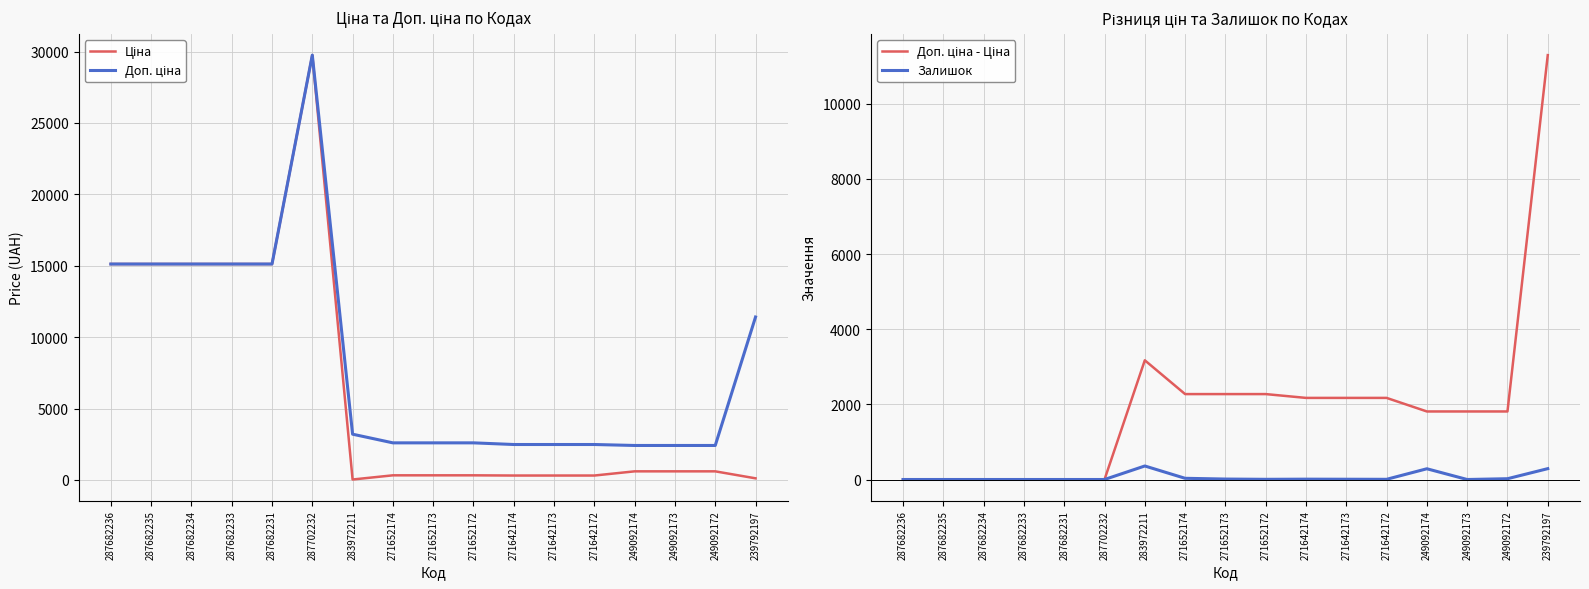

True or false: Доп. ціна - Ціна and Залишок intersect in this chart.

False